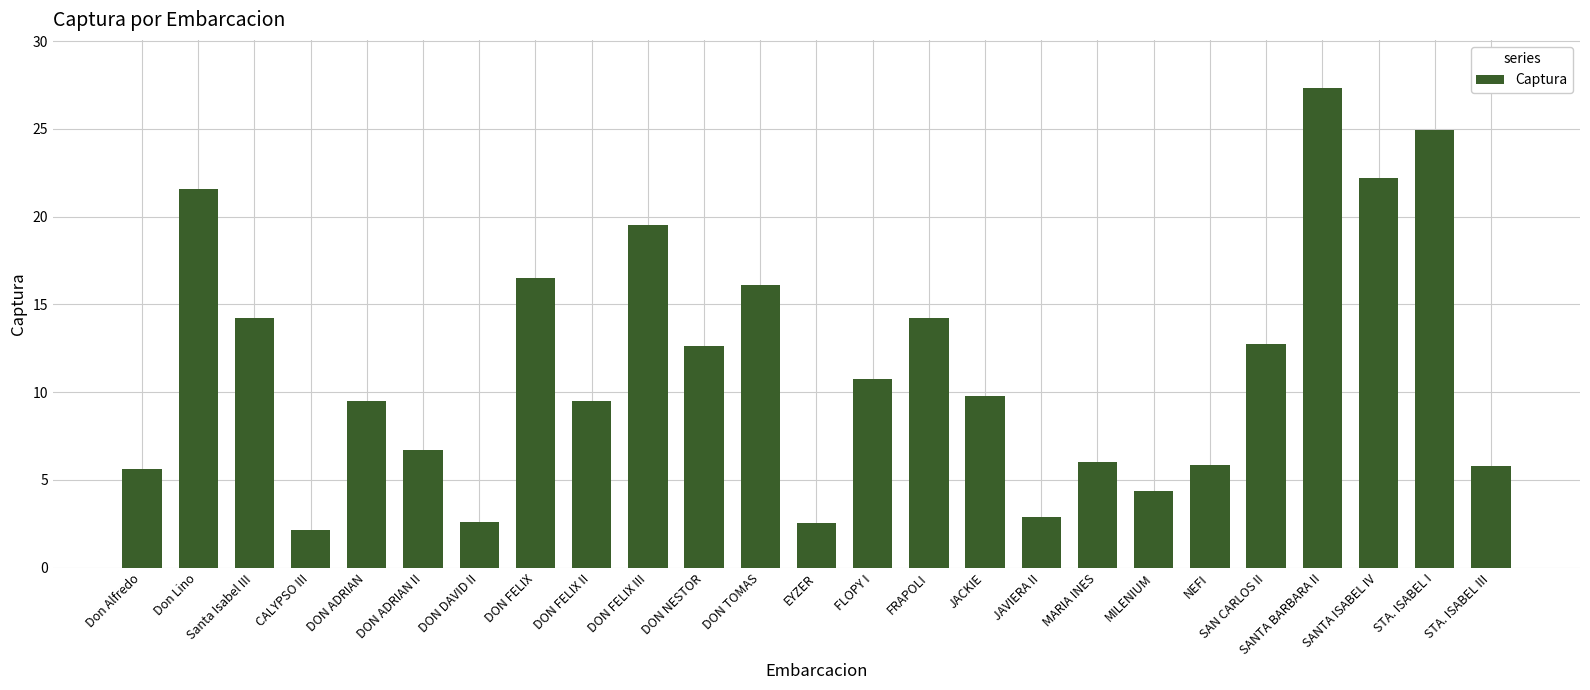

At which category does the chart reach its peak across all series?

SANTA BARBARA II